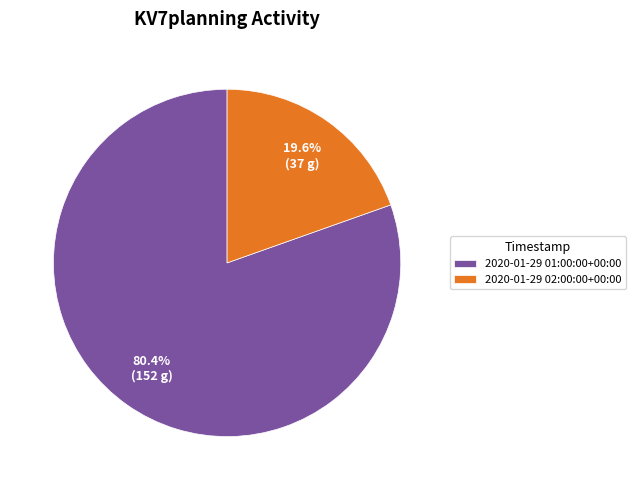

True or false: 2020-01-29 02:00:00+00:00 accounts for 20% of the total.

True